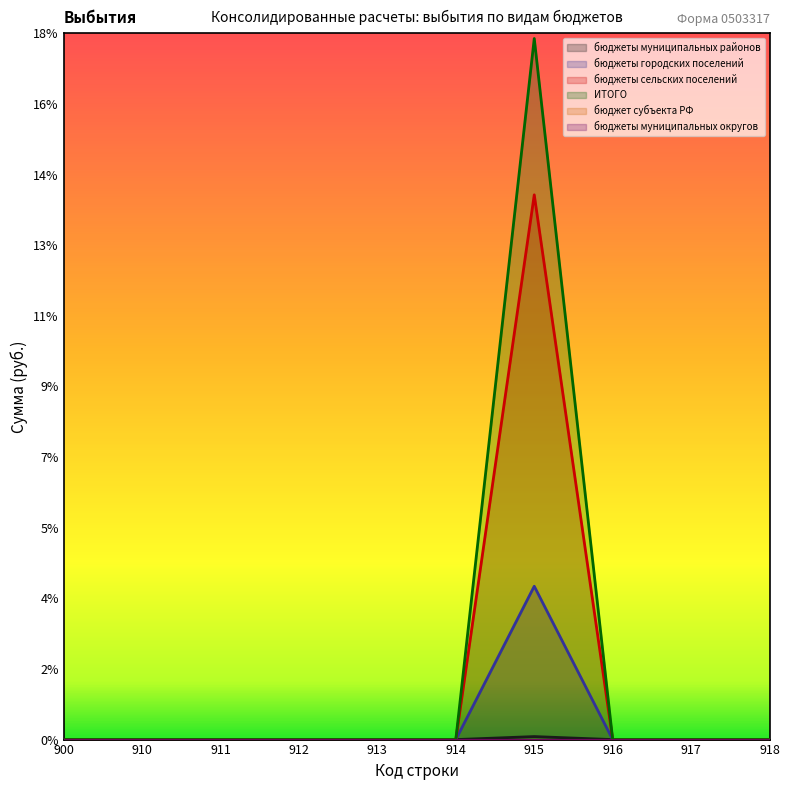

How many lines are shown in the chart?

4